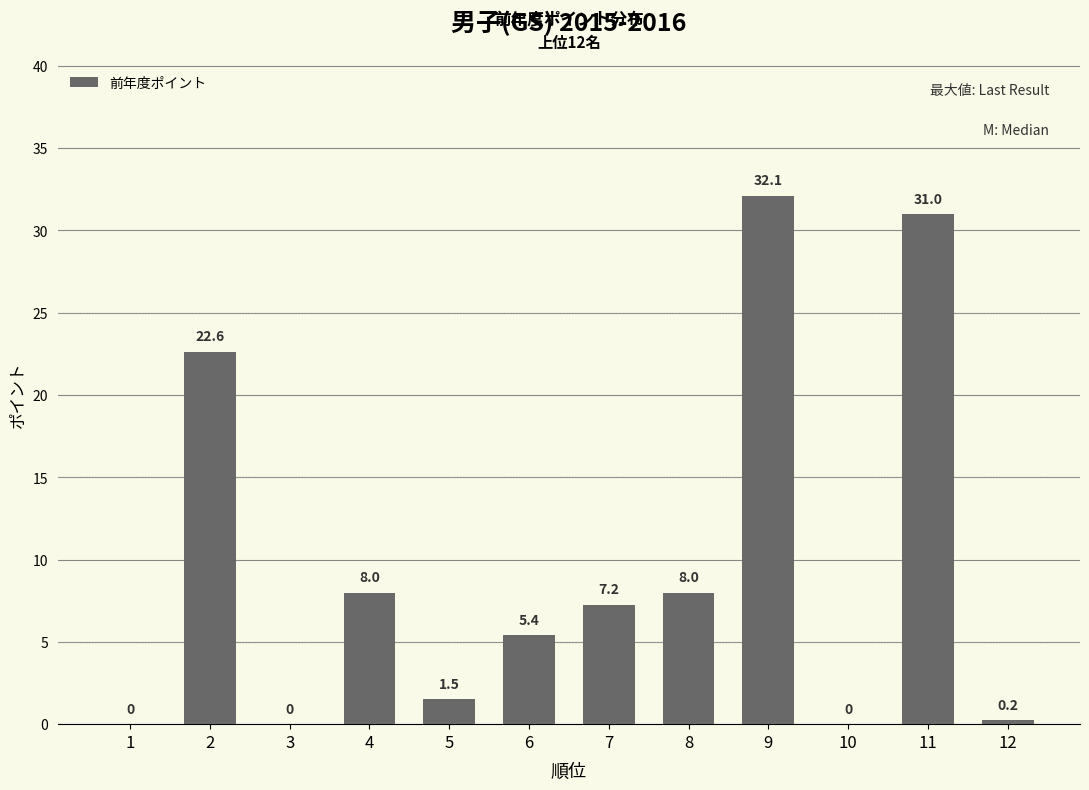

Are the bars horizontal?

No